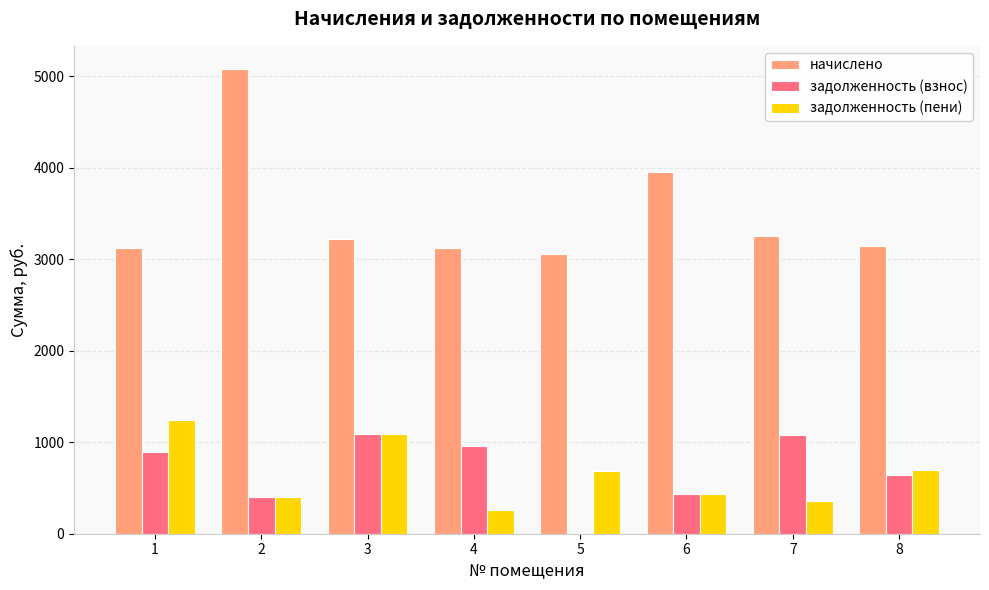

What is the maximum value for задолженность (взнос)?

1092.0